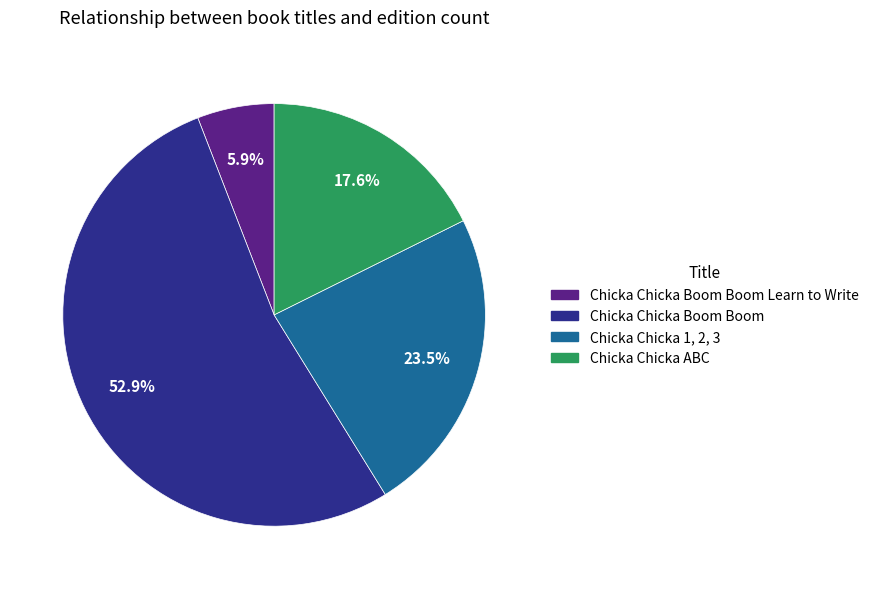

Does any single category account for the majority?

Yes